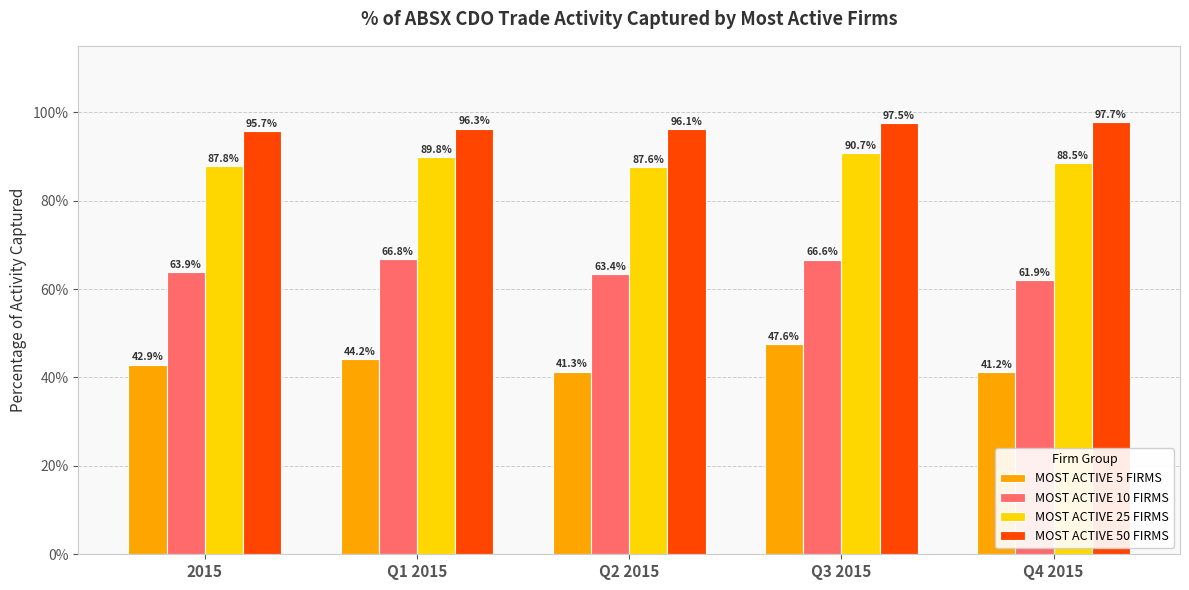

Read the MOST ACTIVE 50 FIRMS value at Q3 2015.

97.5